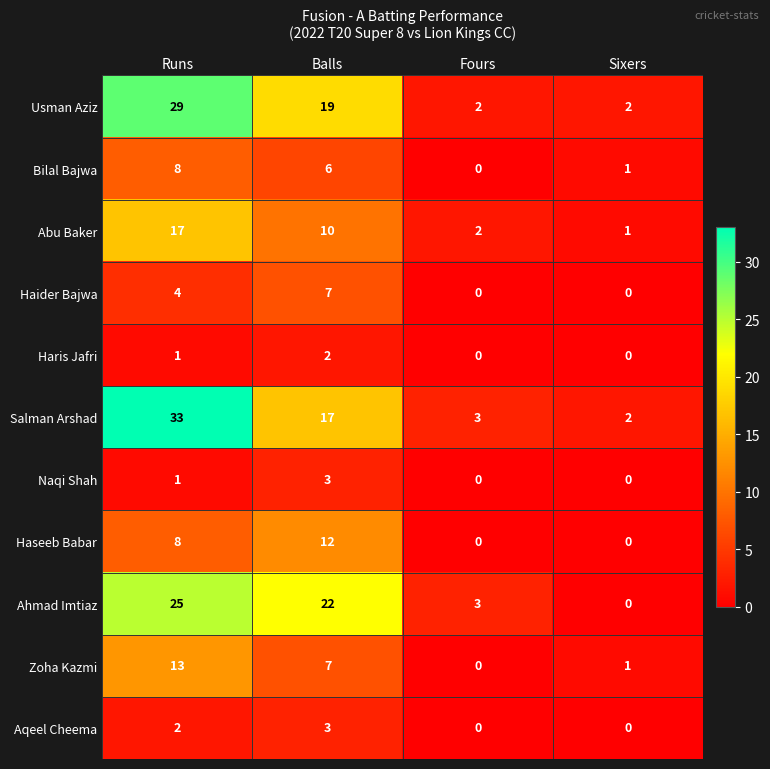

At which category is the sum across all series the highest?

Runs